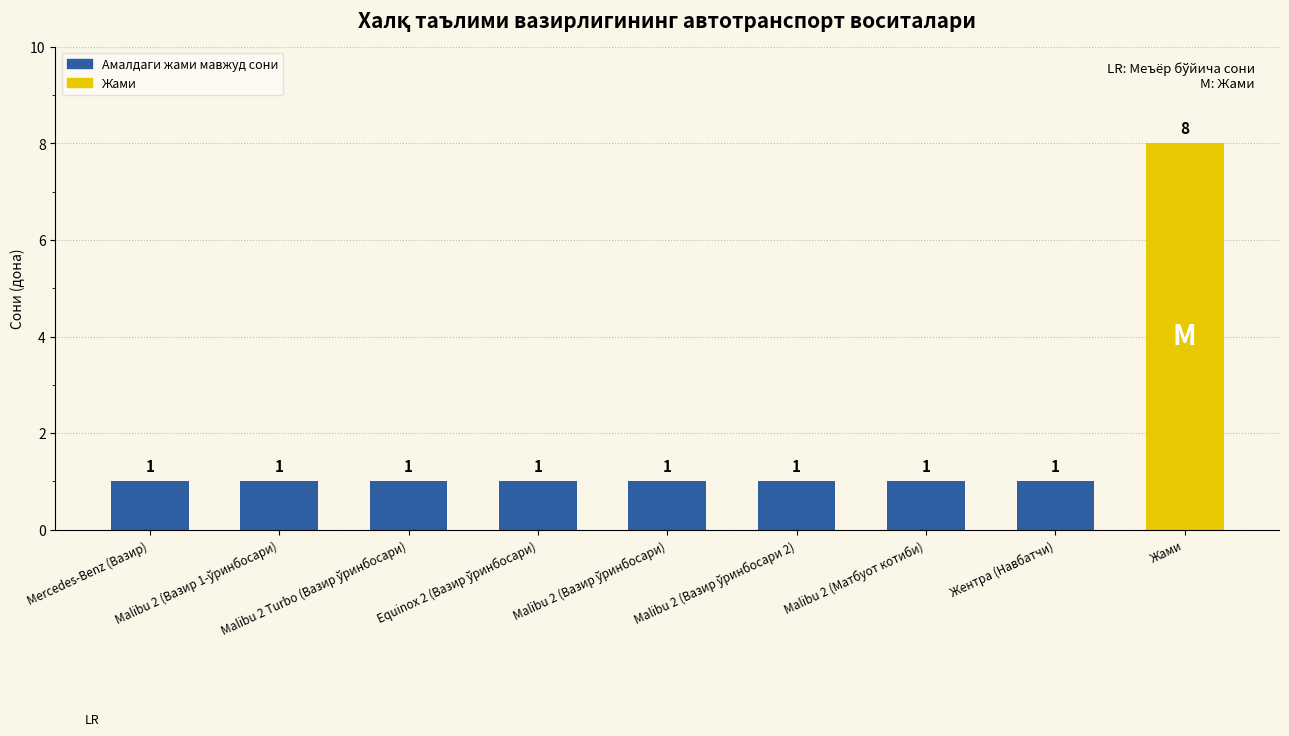

What is the ratio of the value at Malibu 2 (Матбуот котиби) to the value at Malibu 2 (Вазир 1-ўринбосари)?

1.0